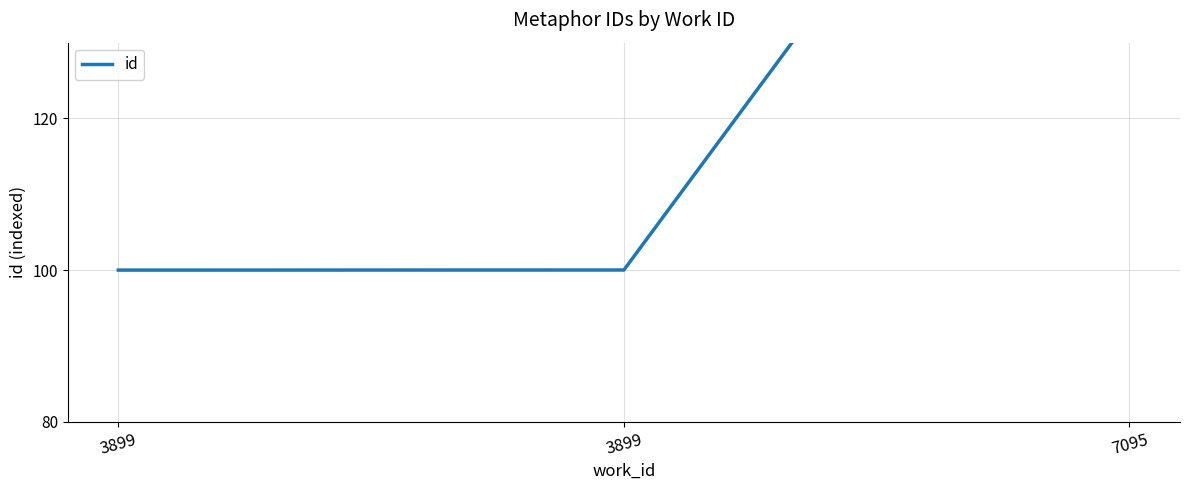

The value at 3899 is 100.0. True or false?

True